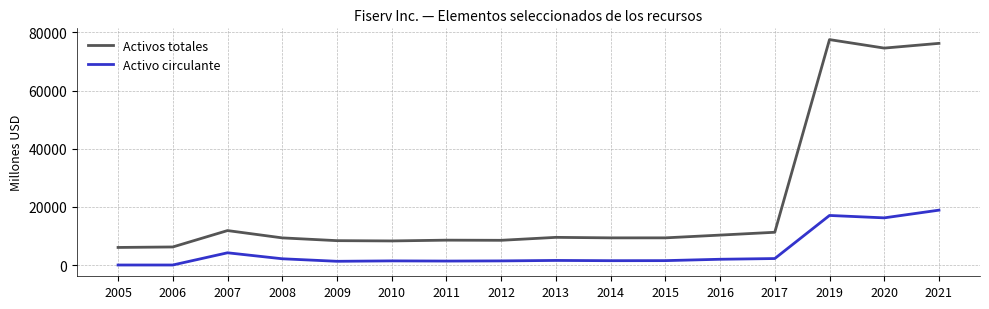

True or false: Activos totales and Activo circulante cross at least once.

False